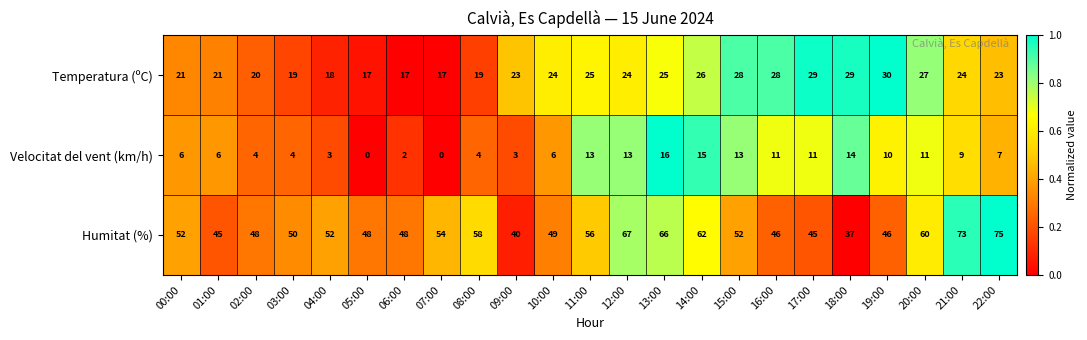

Which category has the highest value across all series?

22:00